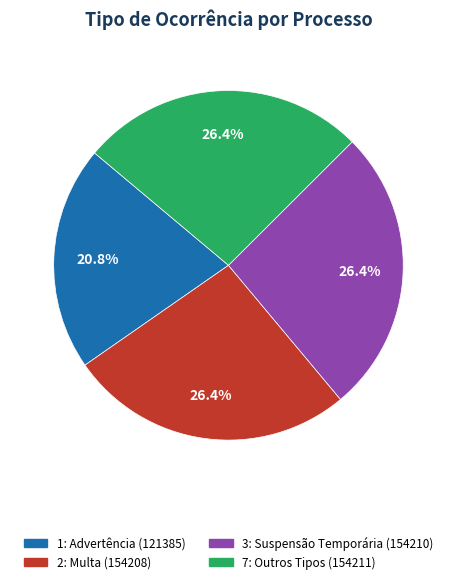

To the nearest percent, what is the difference between the largest and smallest slice percentages?

6%